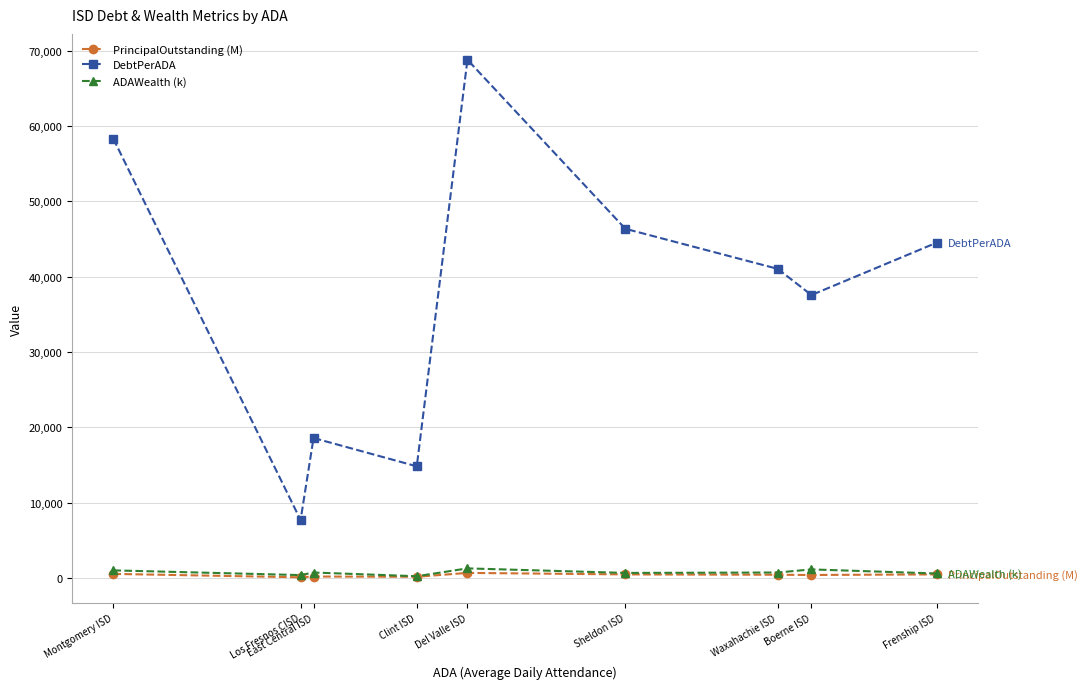

True or false: PrincipalOutstanding (M) and DebtPerADA cross at least once.

False